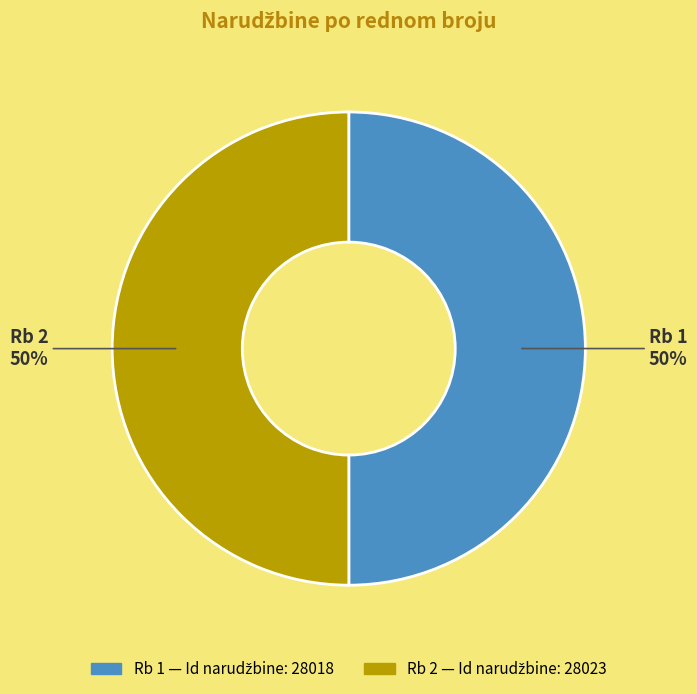

To the nearest percent, what is the average slice percentage?

50%